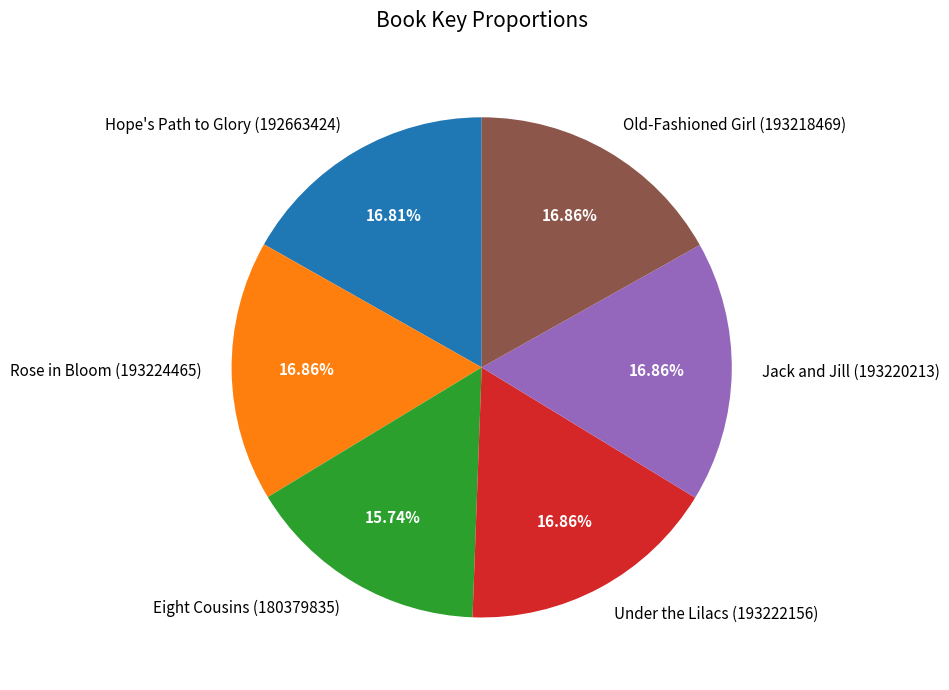

To the nearest percent, what percentage of the pie is Under the Lilacs?

17%